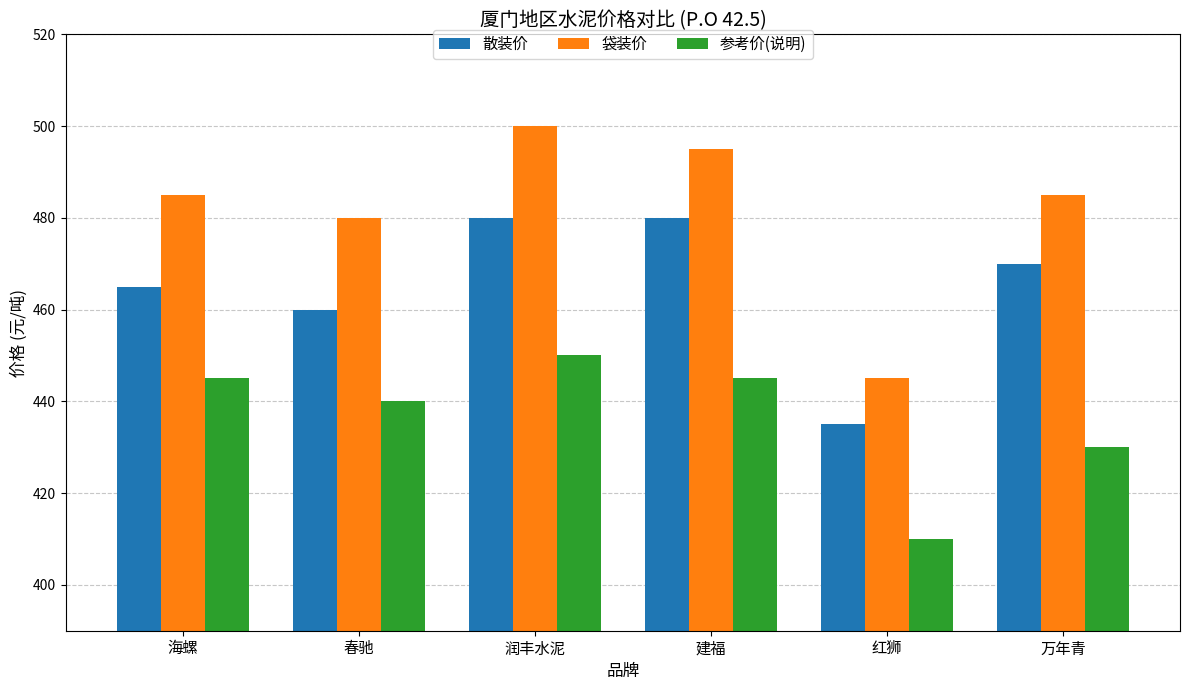

True or false: 参考价(说明) has a value of 790 at 海螺.

False